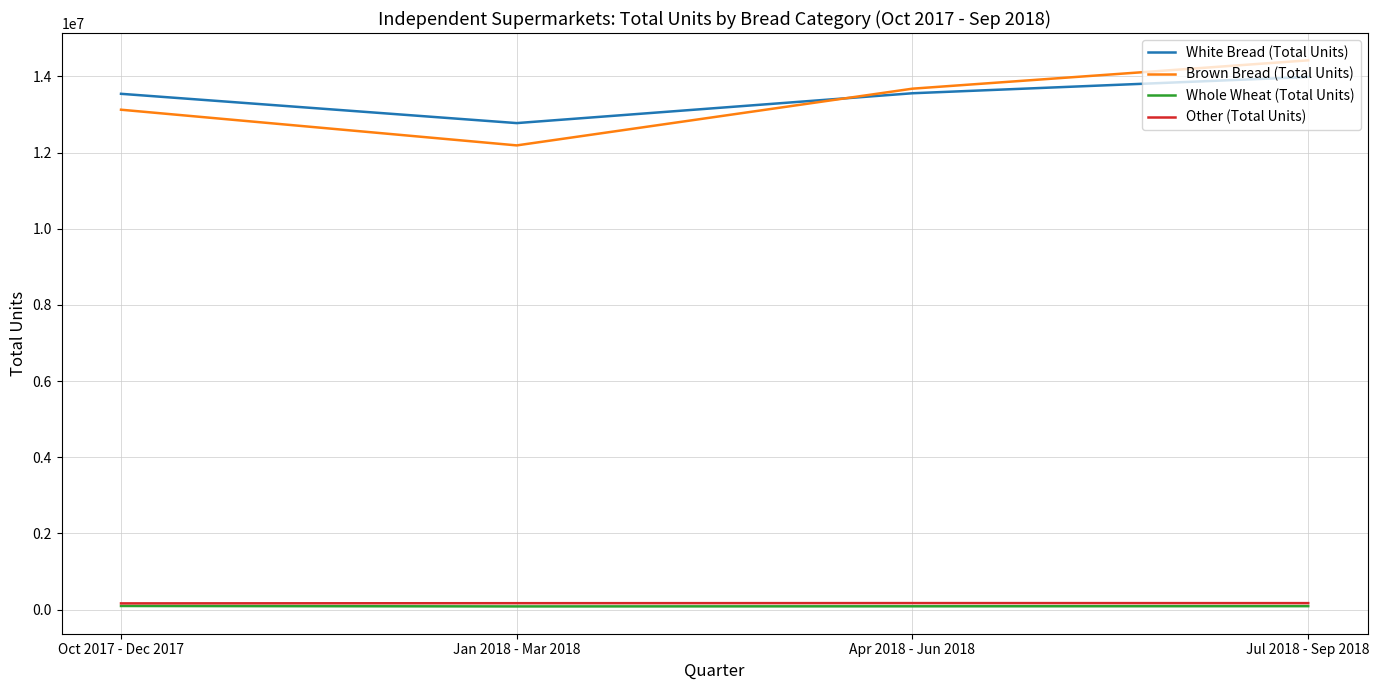

Rank the categories by Brown Bread (Total Units) value from lowest to highest.

Jan 2018 - Mar 2018, Oct 2017 - Dec 2017, Apr 2018 - Jun 2018, Jul 2018 - Sep 2018